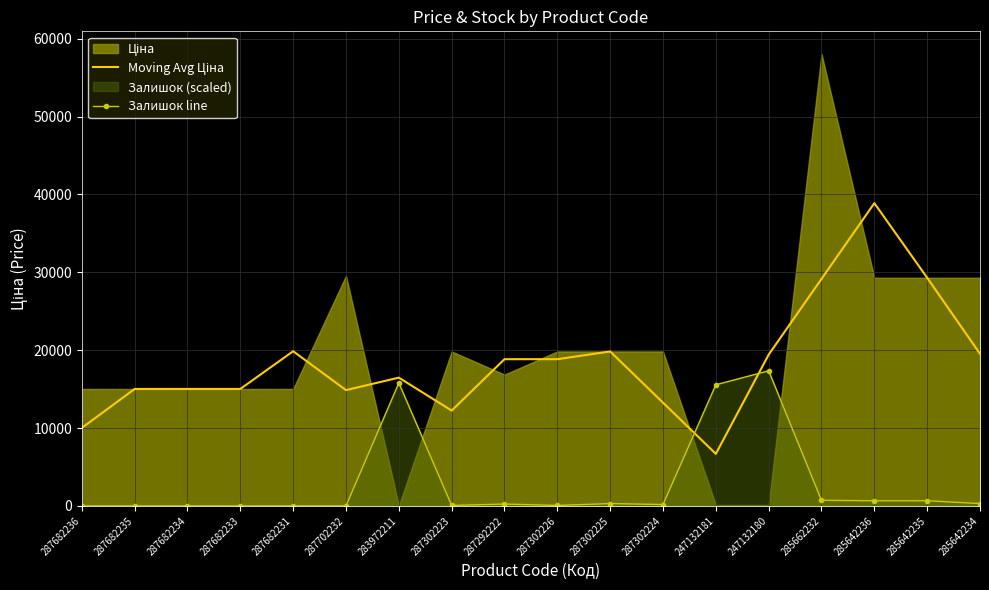

At which label does Залишок line first exceed 239?

283972211